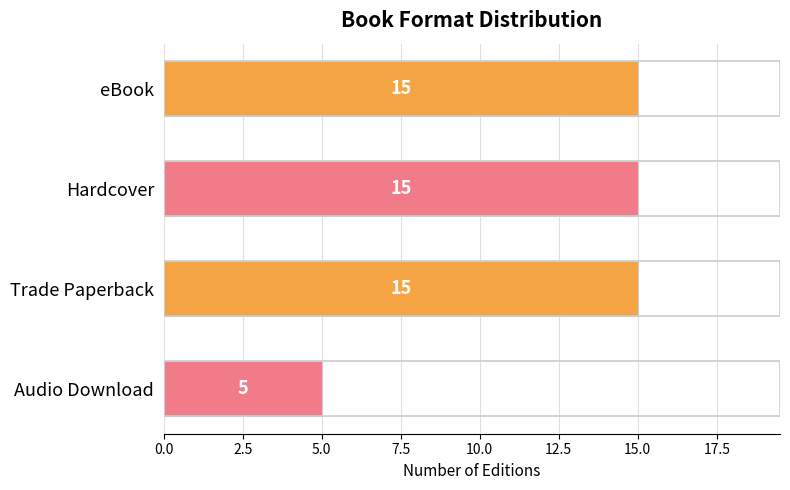

Count the values in the range 15 to 16.

3